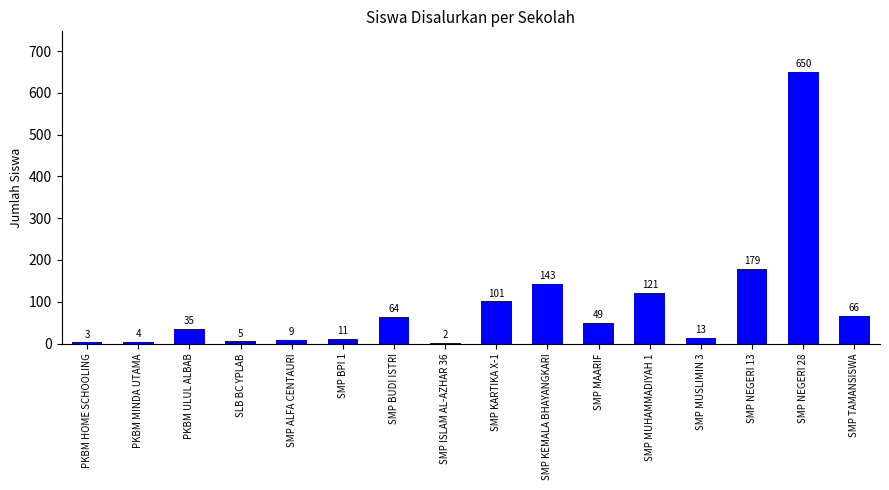

Reading left to right, extract all data points from this chart.

PKBM HOME SCHOOLING=3	PKBM MINDA UTAMA=4	PKBM ULUL ALBAB=35	SLB BC YPLAB=5	SMP ALFA CENTAURI=9	SMP BPI 1=11	SMP BUDI ISTRI=64	SMP ISLAM AL-AZHAR 36=2	SMP KARTIKA X-1=101	SMP KEMALA BHAYANGKARI=143	SMP MAARIF=49	SMP MUHAMMADIYAH 1=121	SMP MUSLIMIN 3=13	SMP NEGERI 13=179	SMP NEGERI 28=650	SMP TAMANSISWA=66